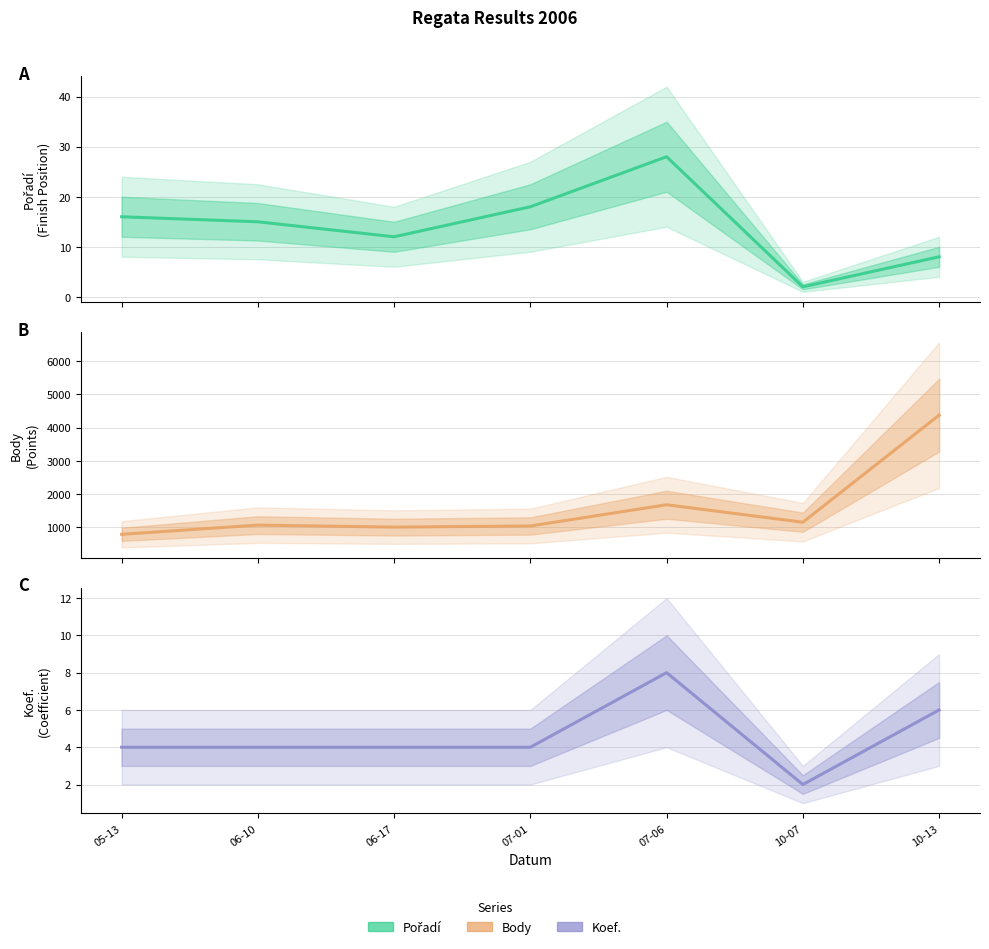

What is the total value across all series at 05-13?

812